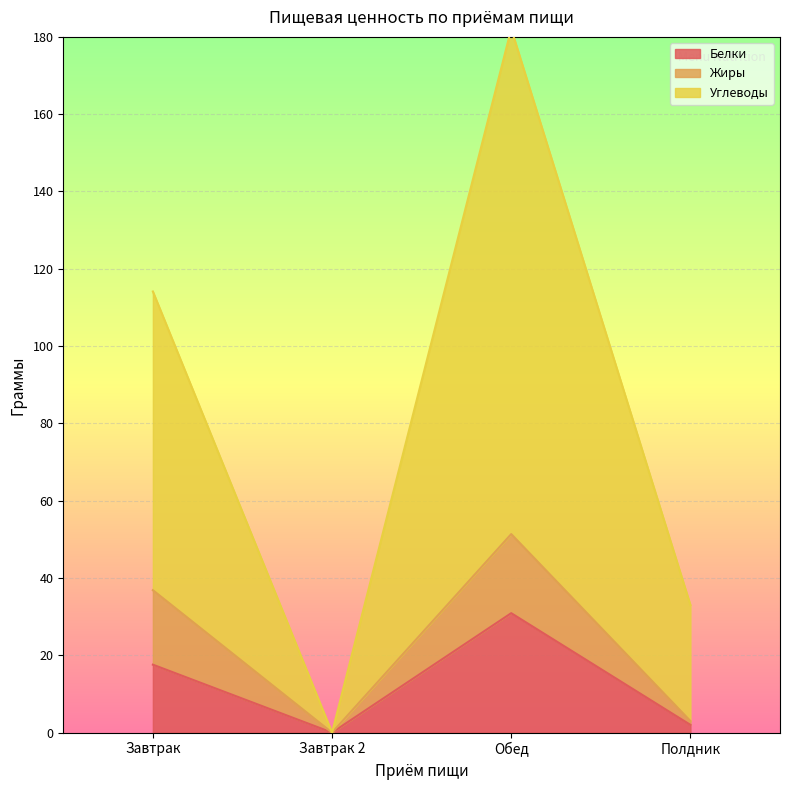

Count the number of categories in the chart.

4